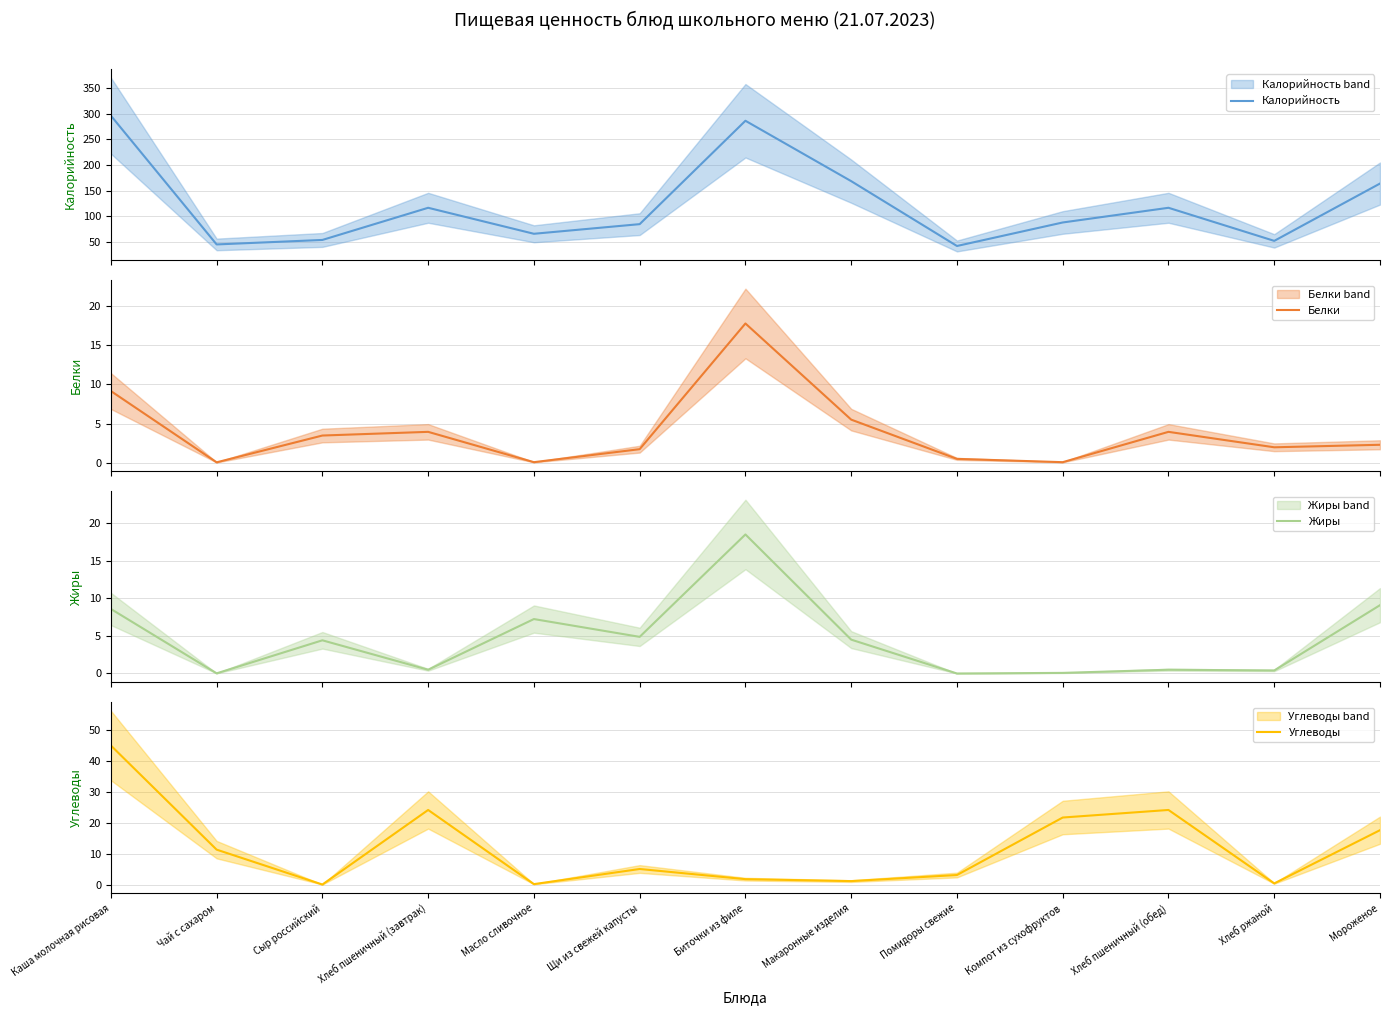

What is the lowest value of the Калорийность series?

42.2